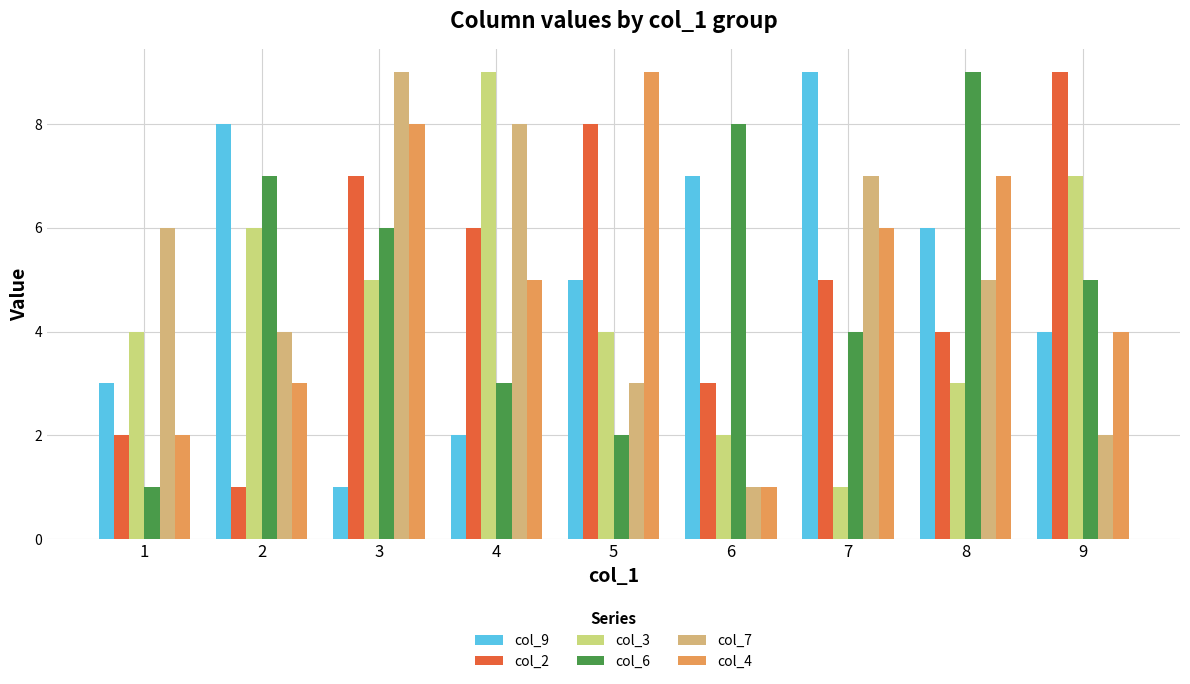

Read the col_3 value at 3.

5